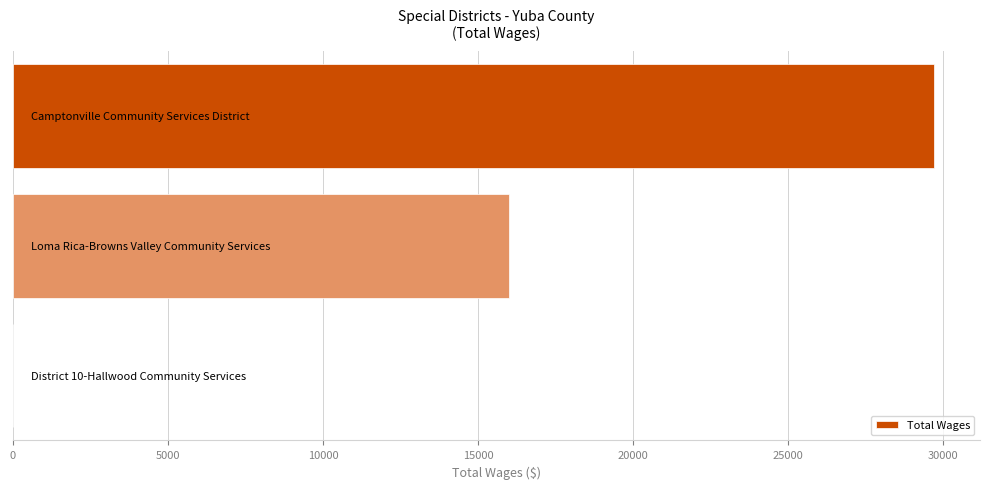

What is the sum of all values?

45689